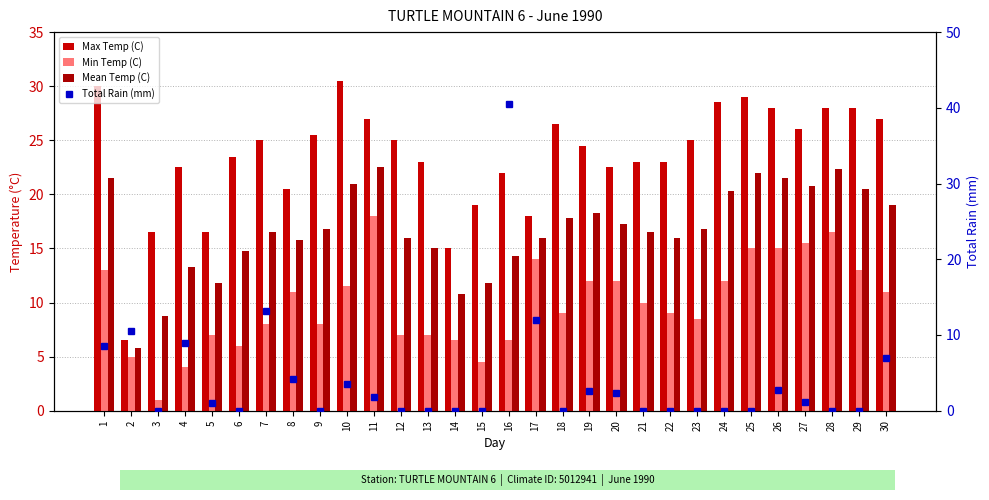

How many groups of bars are there?

30